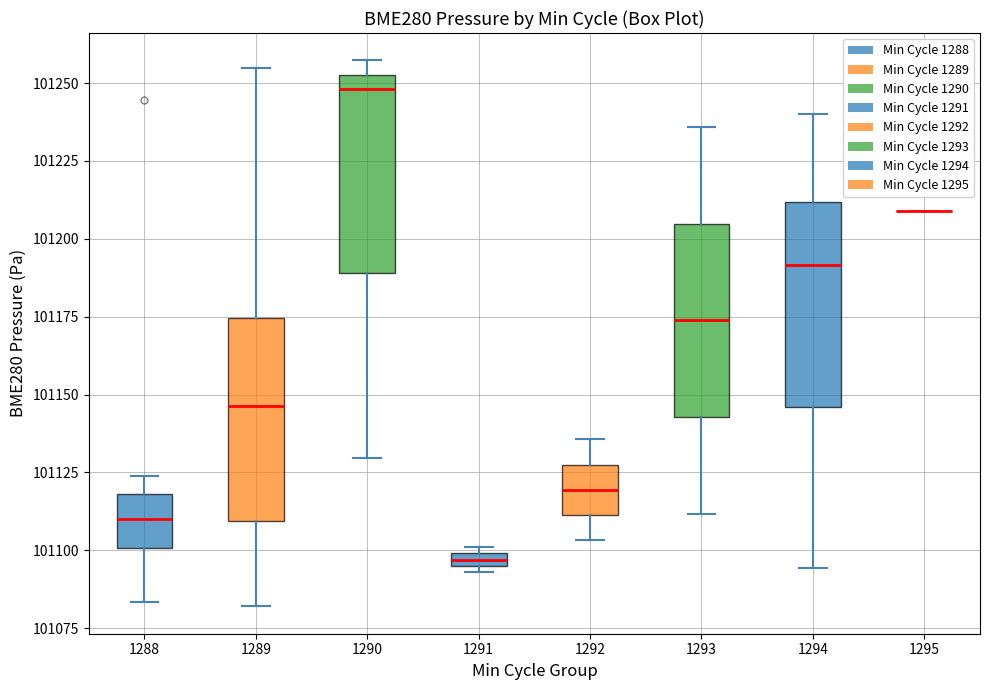

Where is the upper edge of the box at x = 1288 on the y-axis? The values are not printed on the chart, so give them approximately, as read against the axis.

101120